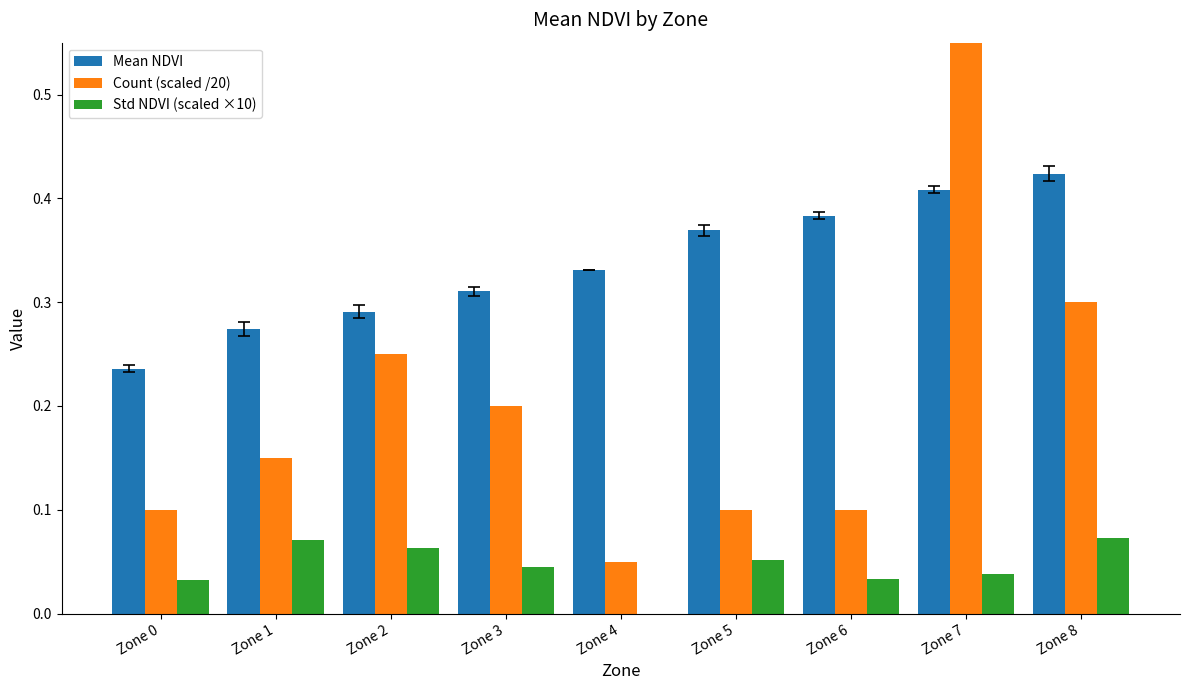

What is the value of the Mean NDVI bar at the 7th from the left?

0.4